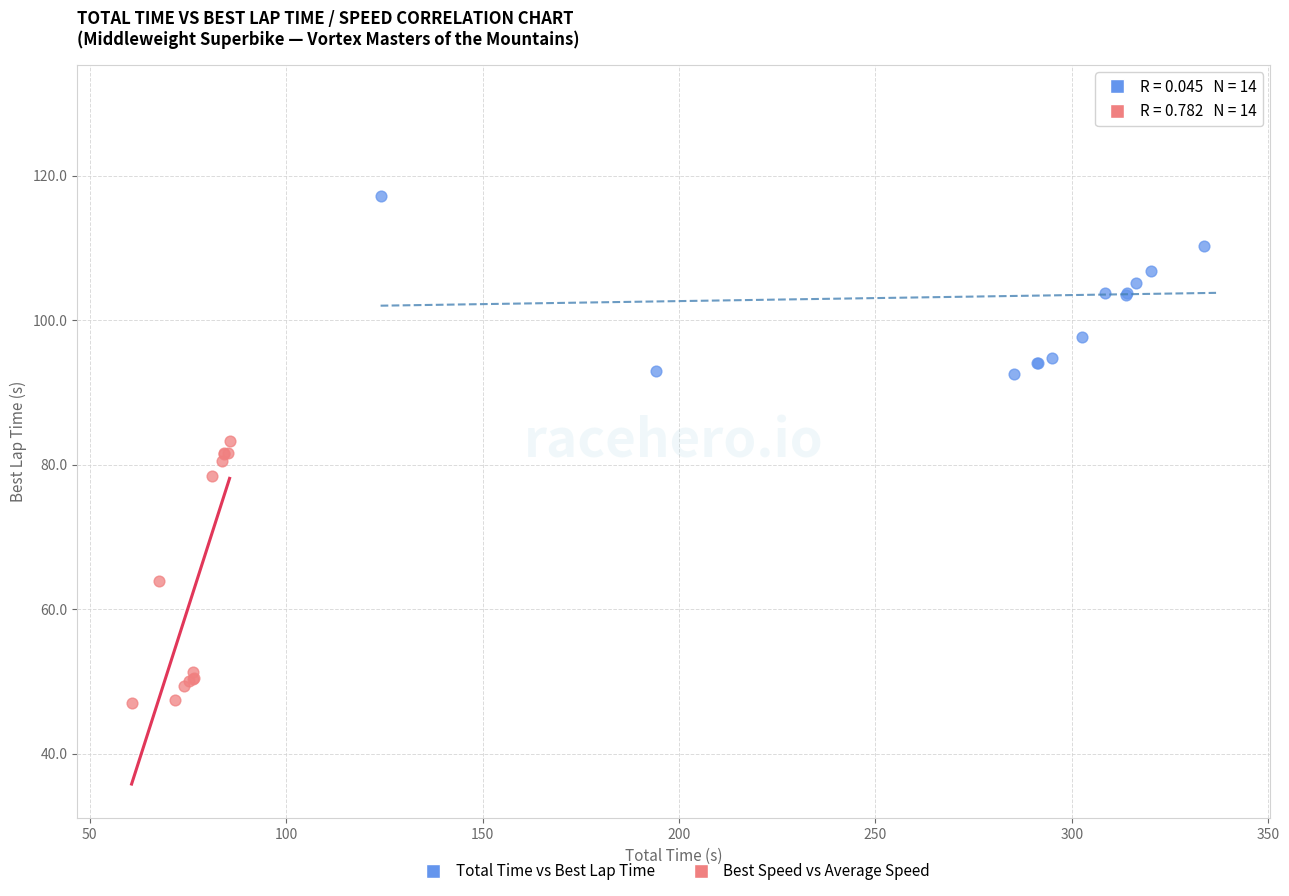

Which series reaches the minimum Y coordinate?

Best Speed vs Average Speed